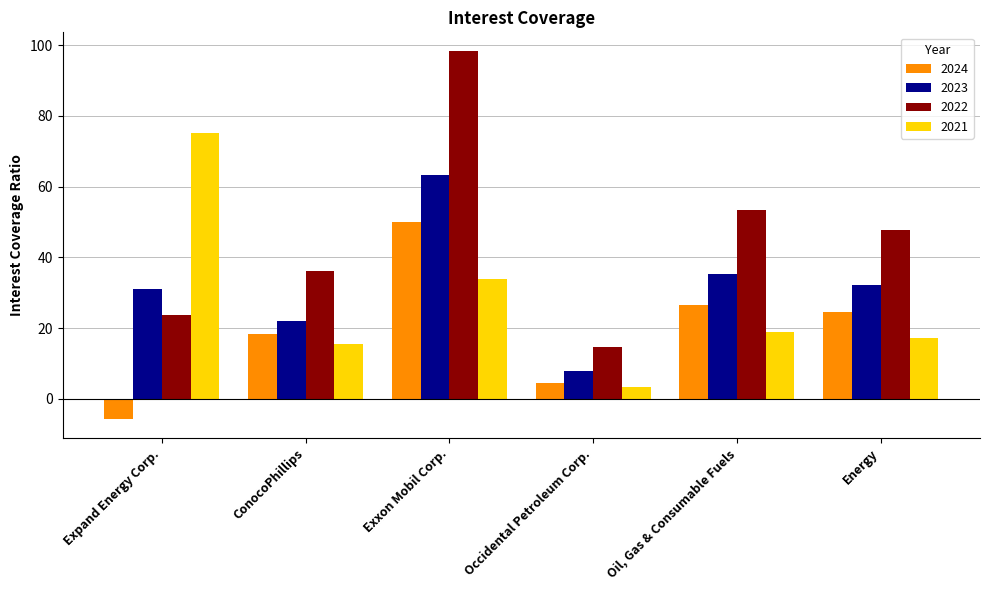

Which series has the largest total across all categories?

2022